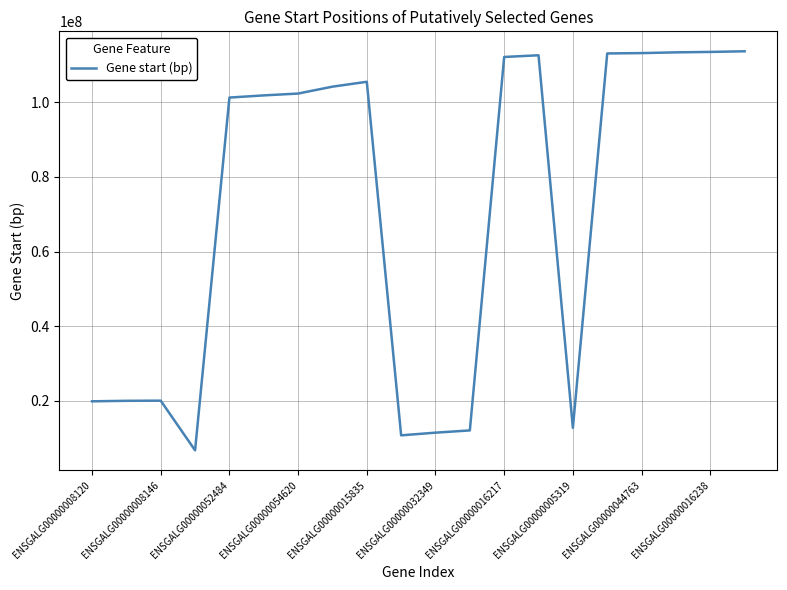

Is this an area chart (filled region under the line)?

No